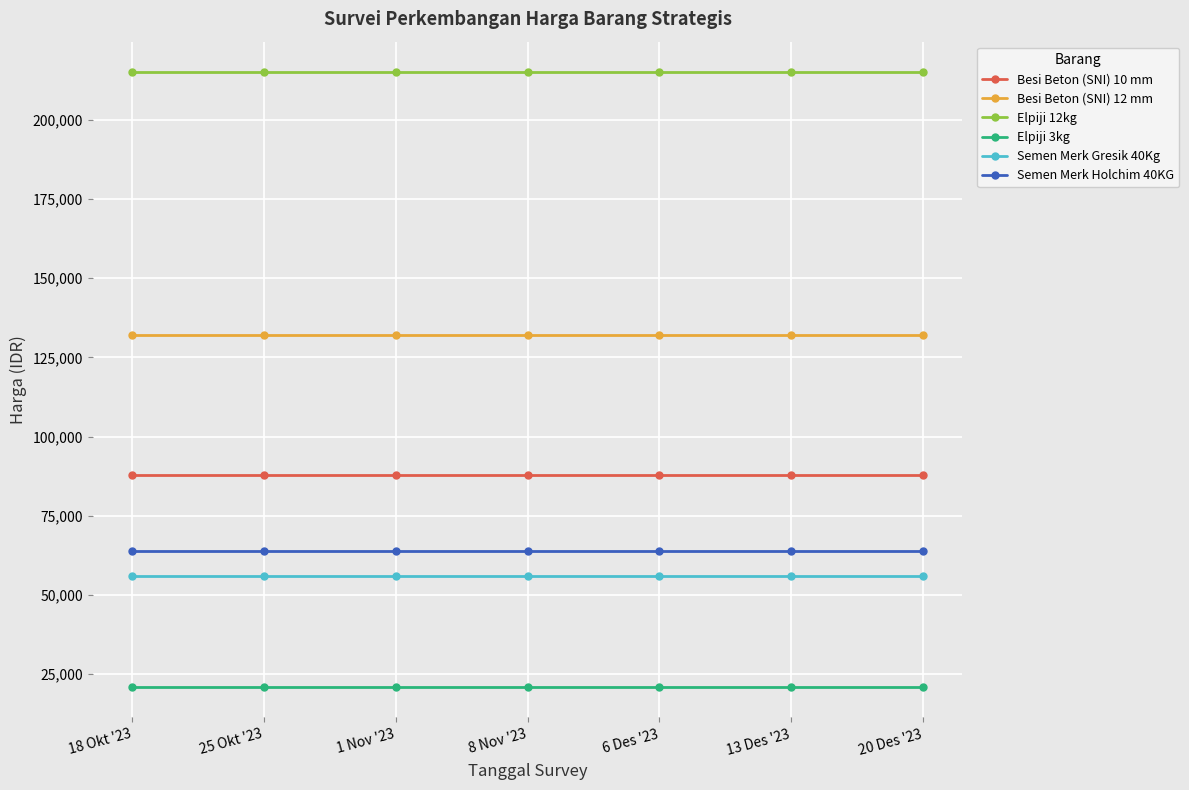

What is the average value of the Besi Beton (SNI) 12 mm series?

132000